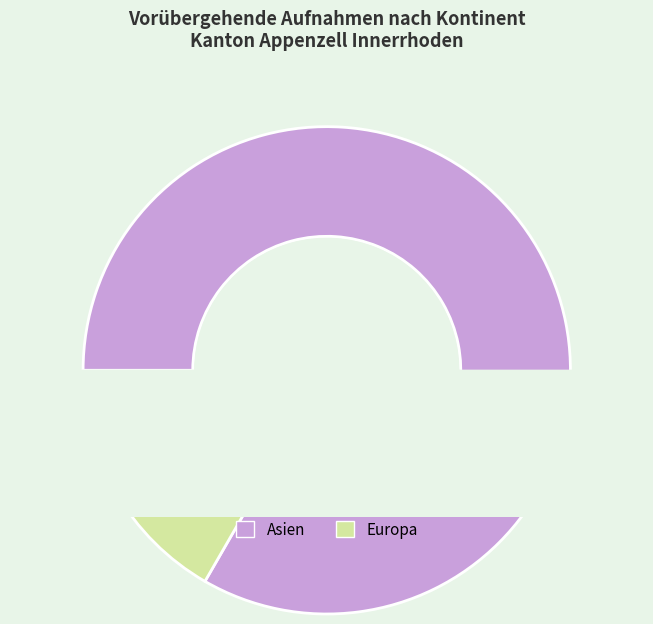

What is the majority slice?

Asien